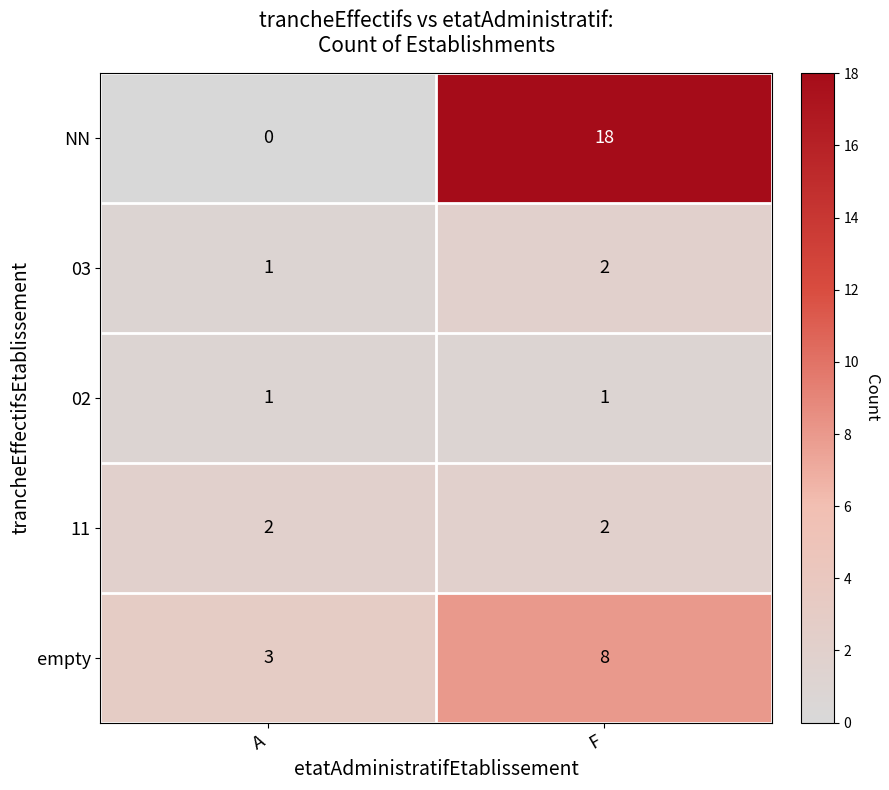

The empty series shows 8 at F. True or false?

True